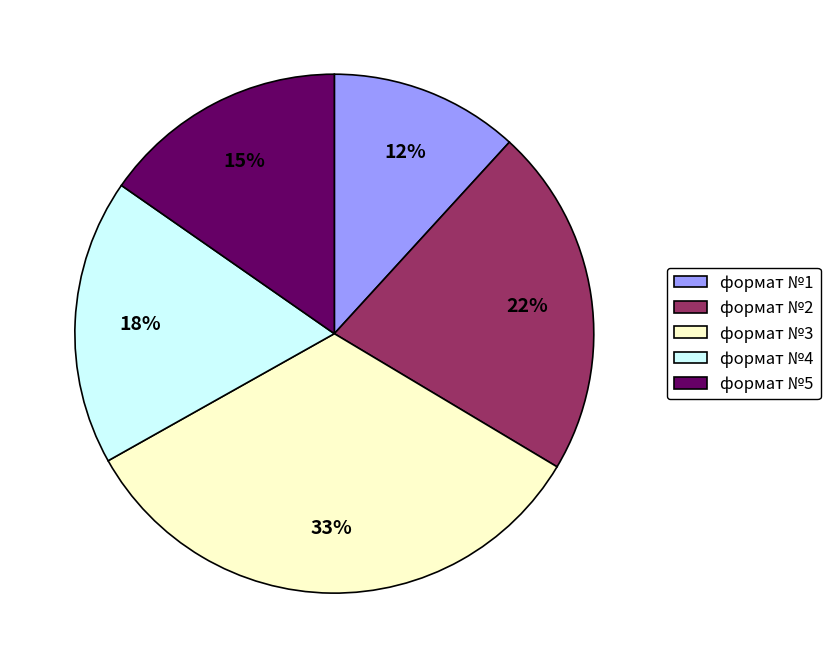

What percentage is the формат №3 slice, to the nearest percent?

33%